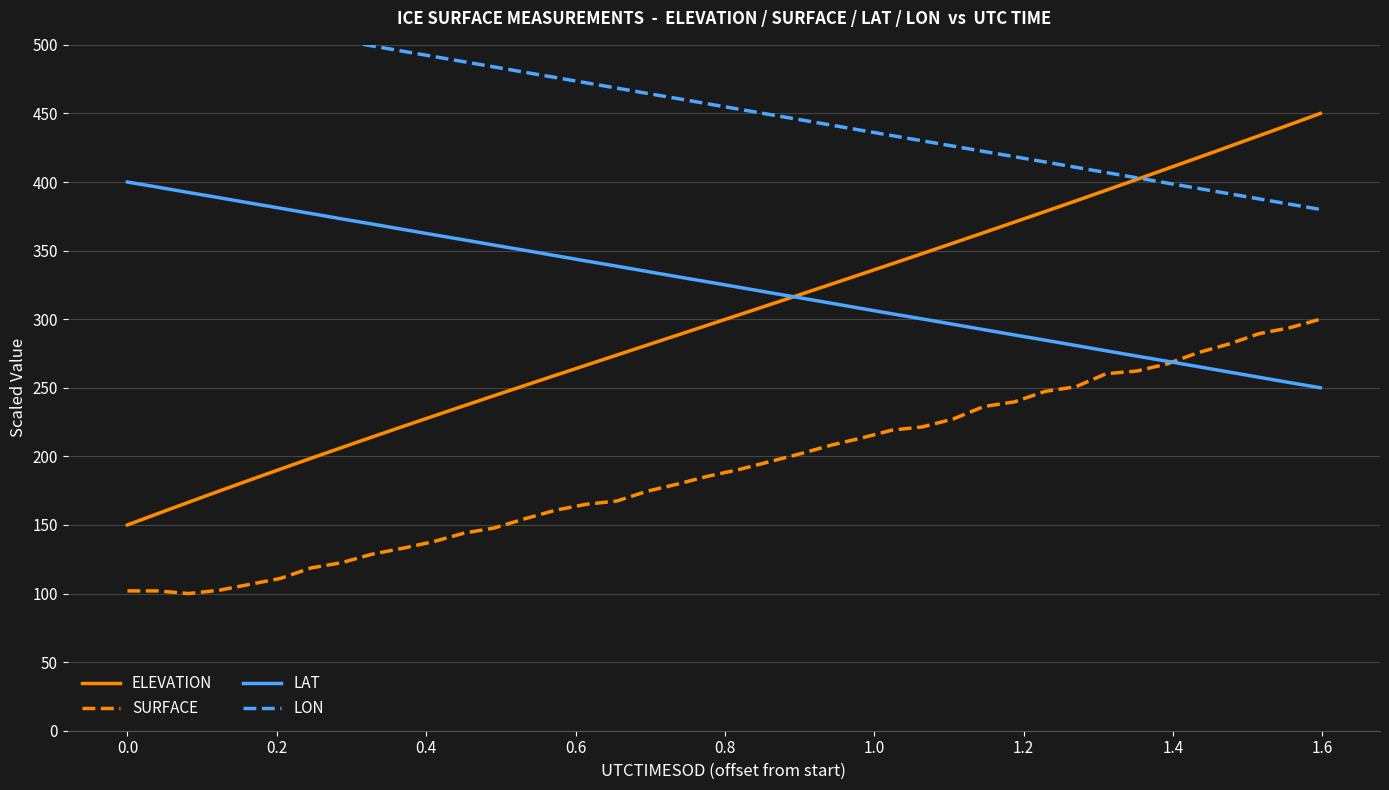

True or false: SURFACE and ELEVATION intersect in this chart.

False